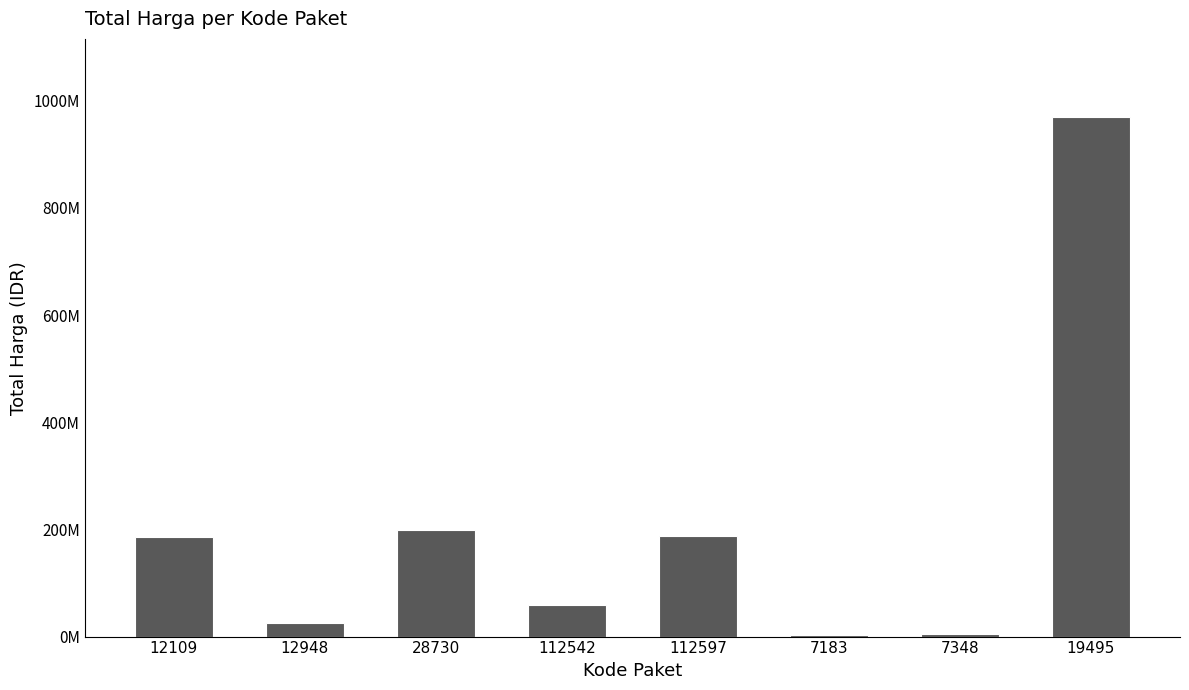

List the labels in order of value, smallest first.

7183, 7348, 12948, 112542, 12109, 112597, 28730, 19495